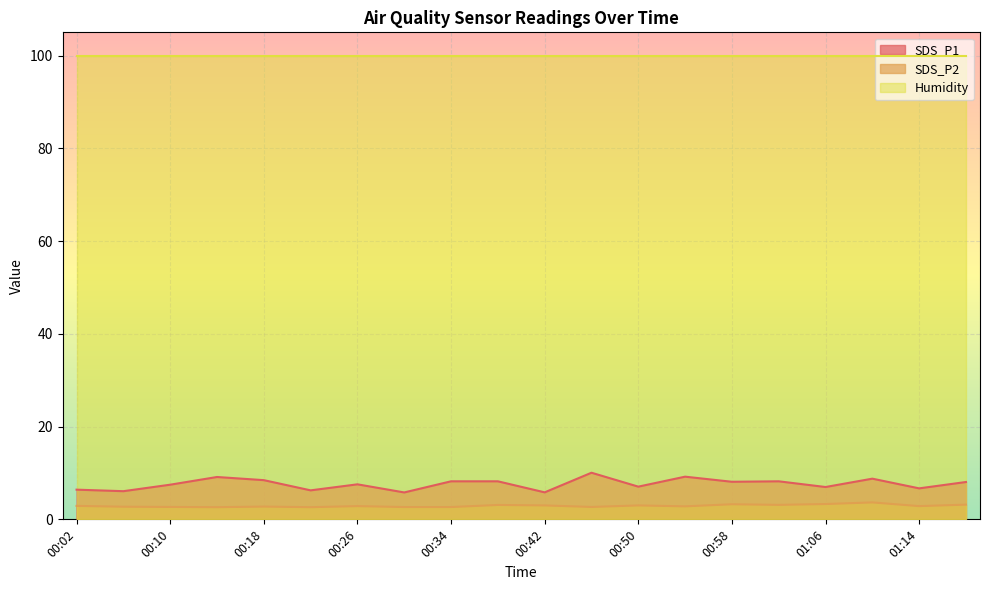

How many interior local valleys does the SDS_P1 series have?

8